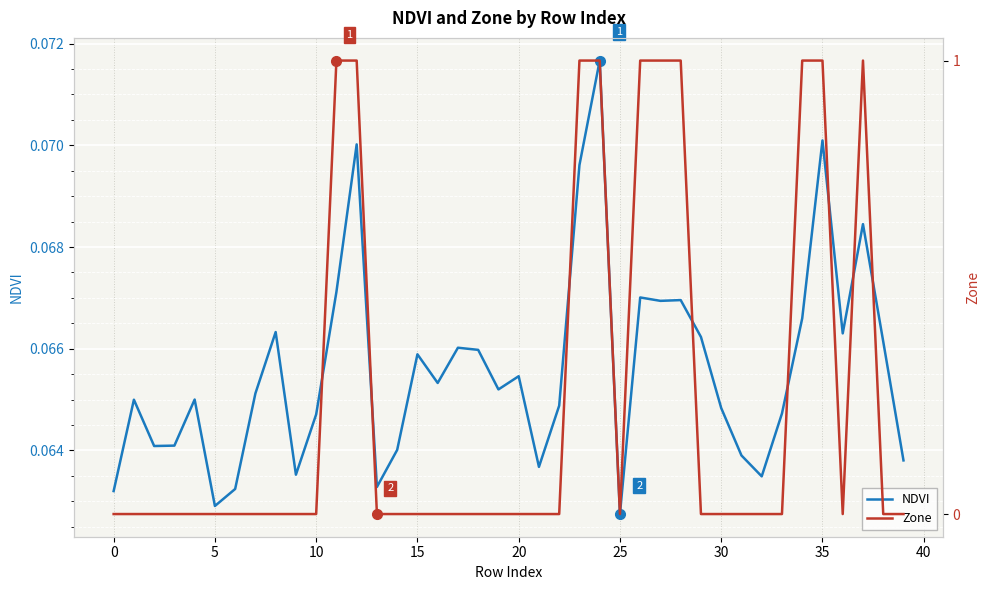

What is the difference between the Zone values at 15 and 11?

1.0